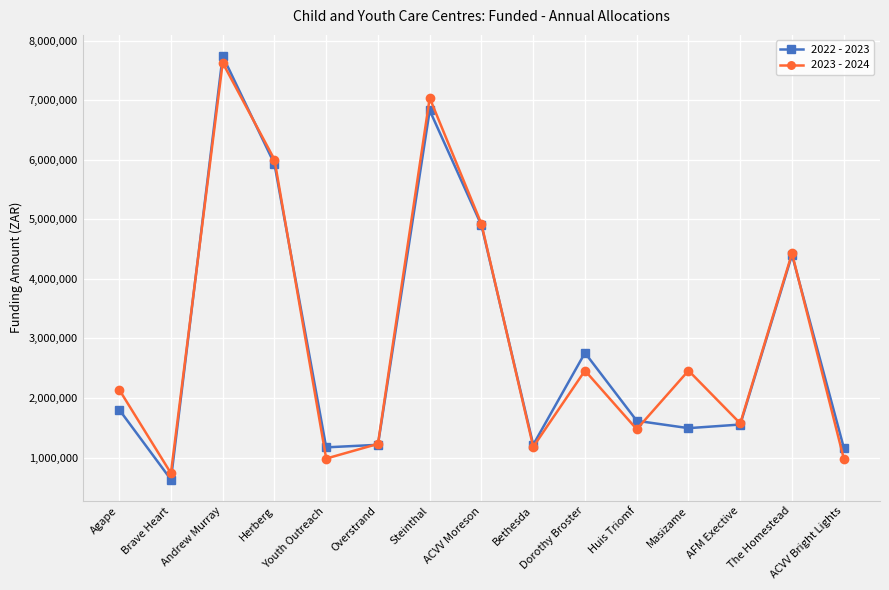

What is the sum of all 2023 - 2024 values?

45241200